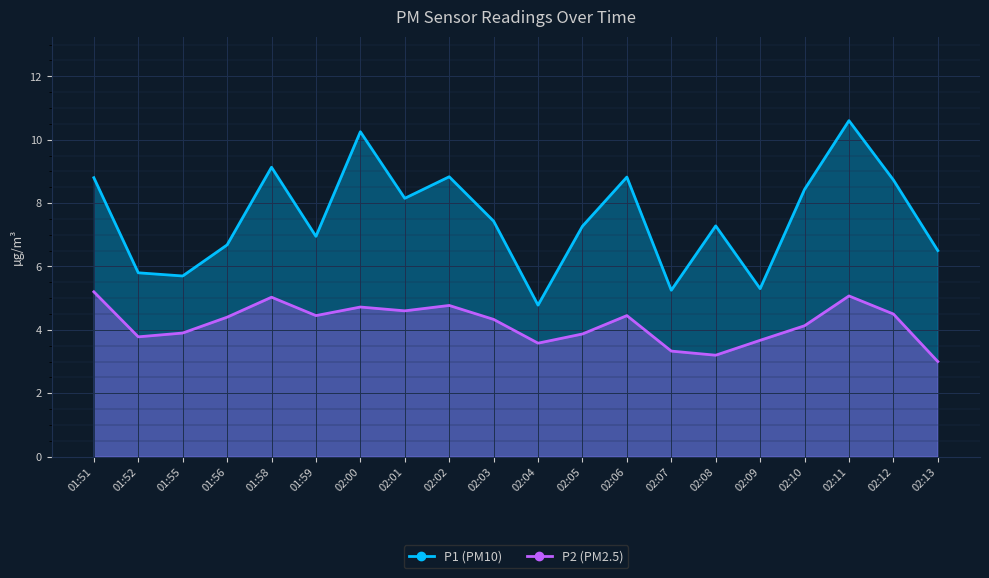

Between 02:00 and 02:12, which series saw the biggest shift?

P1